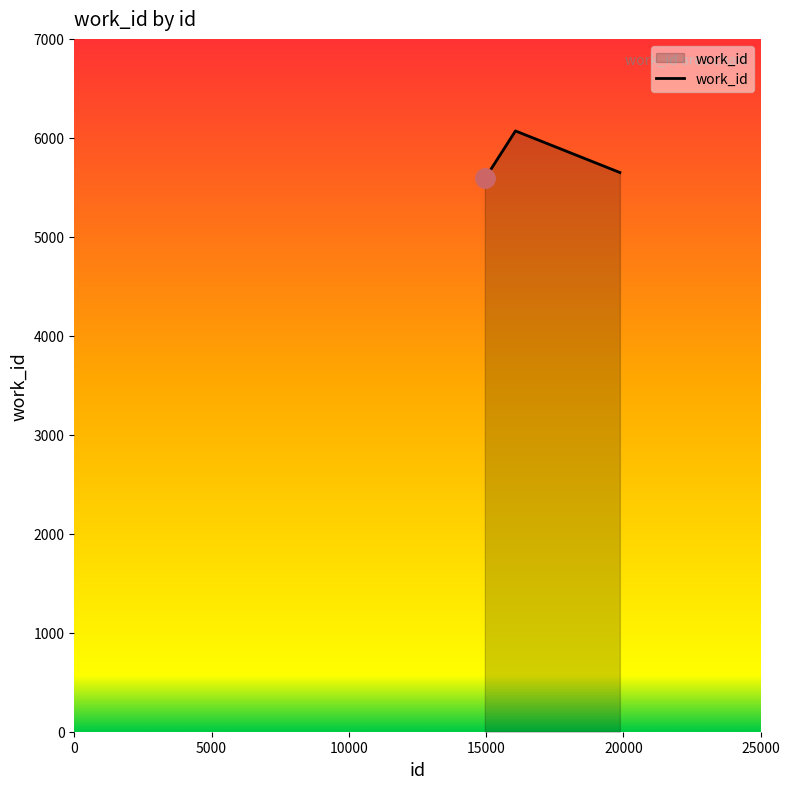

What is the maximum value shown in the chart?

6070